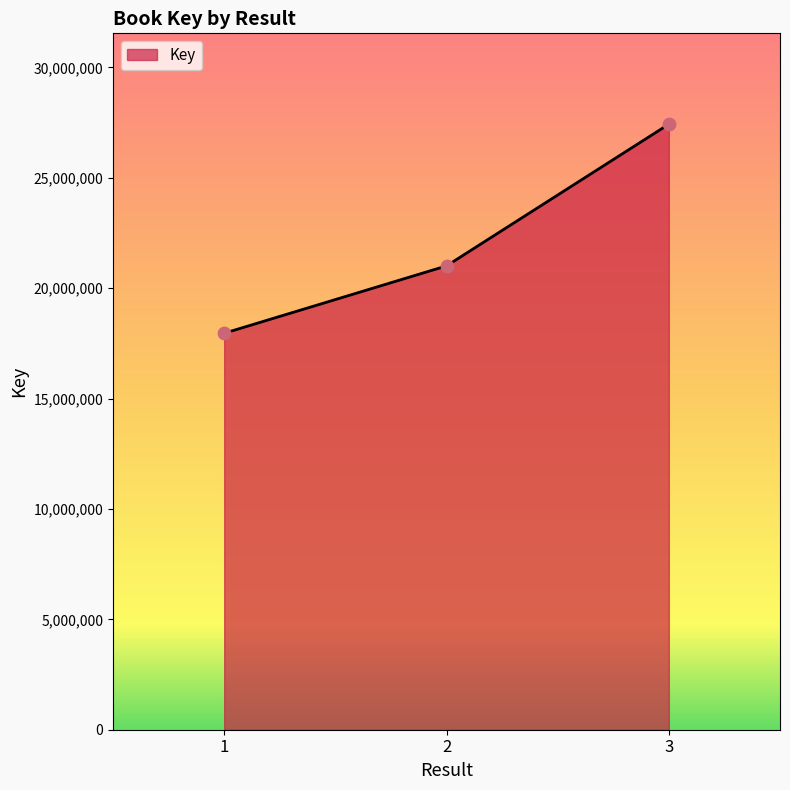

Which has a higher value, 2 or 1?

2